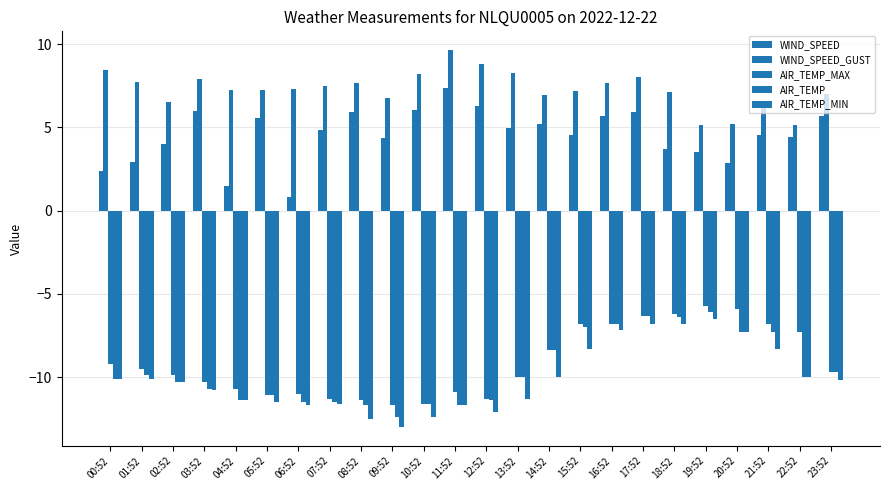

Reading left to right, what are all the values shown in this chart?

WIND_SPEED: 2.4	2.9	4.0	6.0	1.5	5.6	0.8	4.9	5.9	4.4	6.1	7.4	6.3	5.0	5.2	4.6	5.7	5.9	3.7	3.5	2.8	4.6	4.4	5.7
WIND_SPEED_GUST: 8.5	7.7	6.5	7.9	7.2	7.2	7.3	7.5	7.7	6.8	8.2	9.6	8.8	8.3	6.9	7.2	7.6	8.0	7.1	5.2	5.2	6.5	5.2	7.0
AIR_TEMP_MAX: -9.2	-9.5	-9.9	-10.3	-10.7	-11.1	-11.0	-11.3	-11.4	-11.7	-11.6	-10.9	-11.3	-10.0	-8.4	-6.8	-6.8	-6.3	-6.2	-5.7	-5.9	-6.8	-7.3	-9.7
AIR_TEMP: -10.1	-9.9	-10.3	-10.7	-11.4	-11.1	-11.5	-11.5	-11.7	-12.4	-11.6	-11.7	-11.4	-10.0	-8.4	-7.0	-6.8	-6.3	-6.4	-6.1	-7.3	-7.3	-10.0	-9.7
AIR_TEMP_MIN: -10.1	-10.1	-10.3	-10.8	-11.4	-11.5	-11.7	-11.6	-12.5	-13.0	-12.4	-11.7	-12.1	-11.3	-10.0	-8.3	-7.2	-6.8	-6.8	-6.5	-7.3	-8.3	-10.0	-10.2